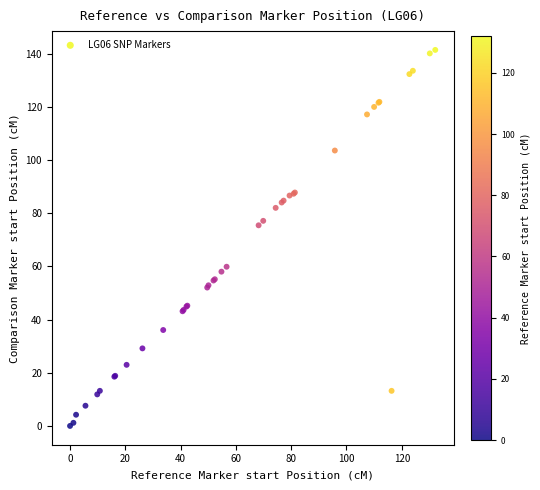

What Y value in the scatter plot is closest to 70?

75.5